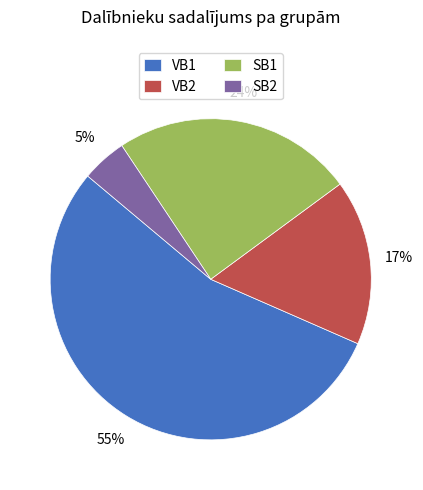

Does any single category account for the majority?

Yes